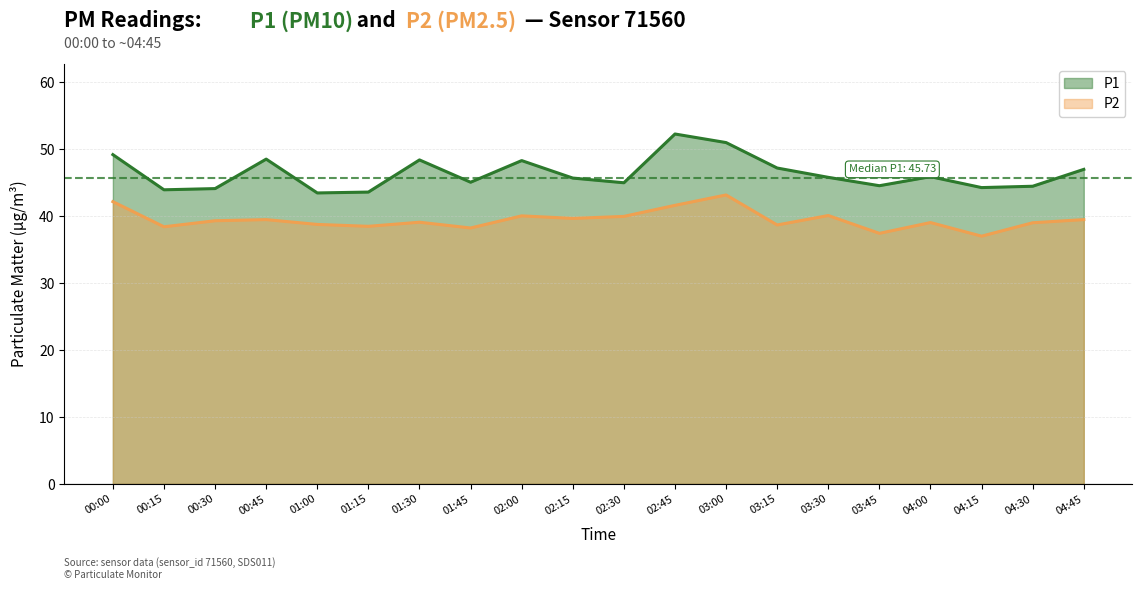

How many lines are shown in the chart?

2